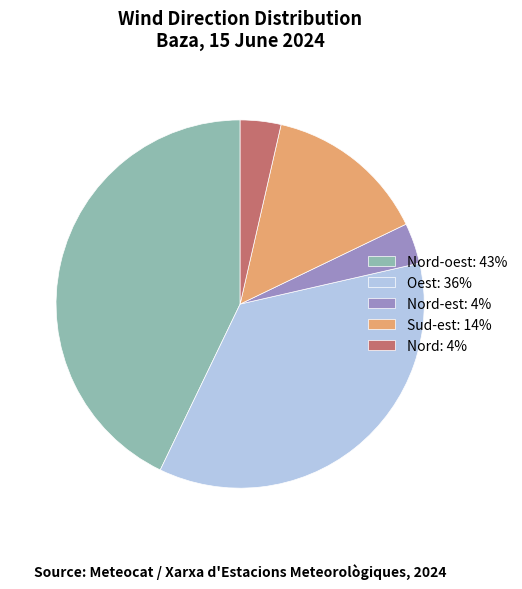

How many slices are in this pie chart?

5